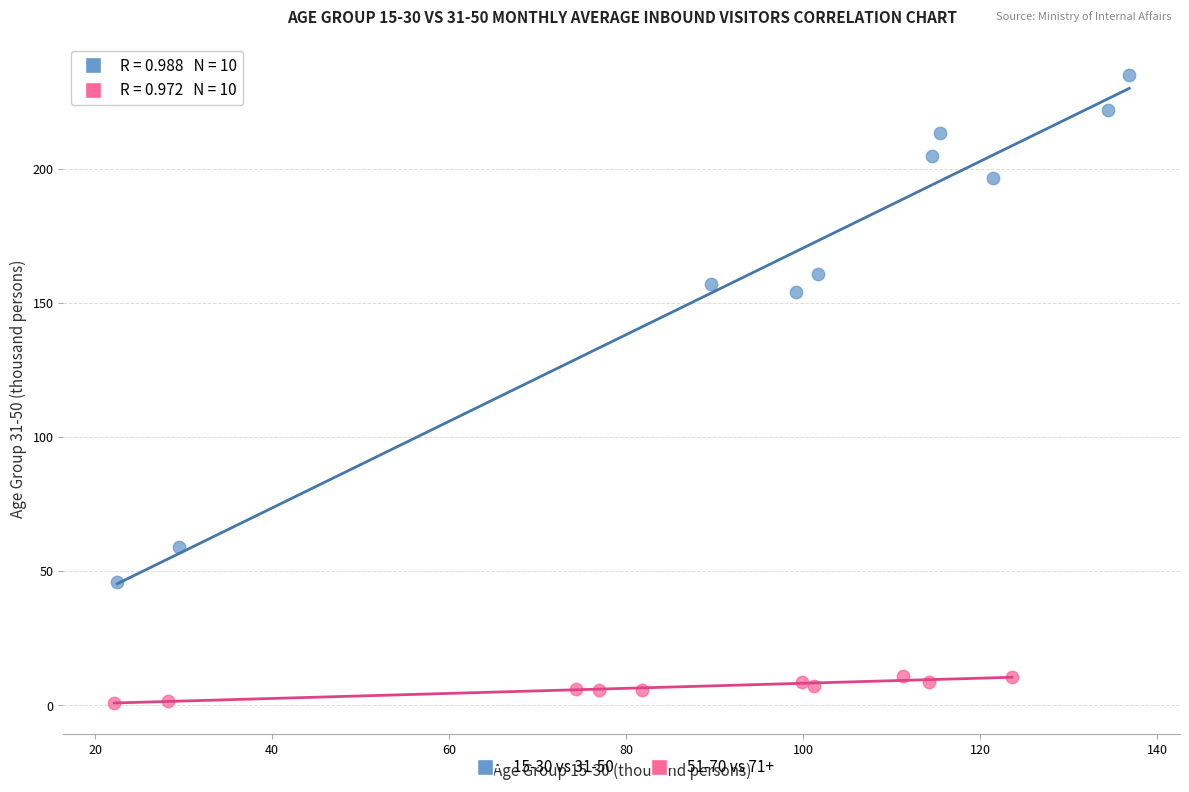

Which series contains the highest Y value?

15-30 vs 31-50